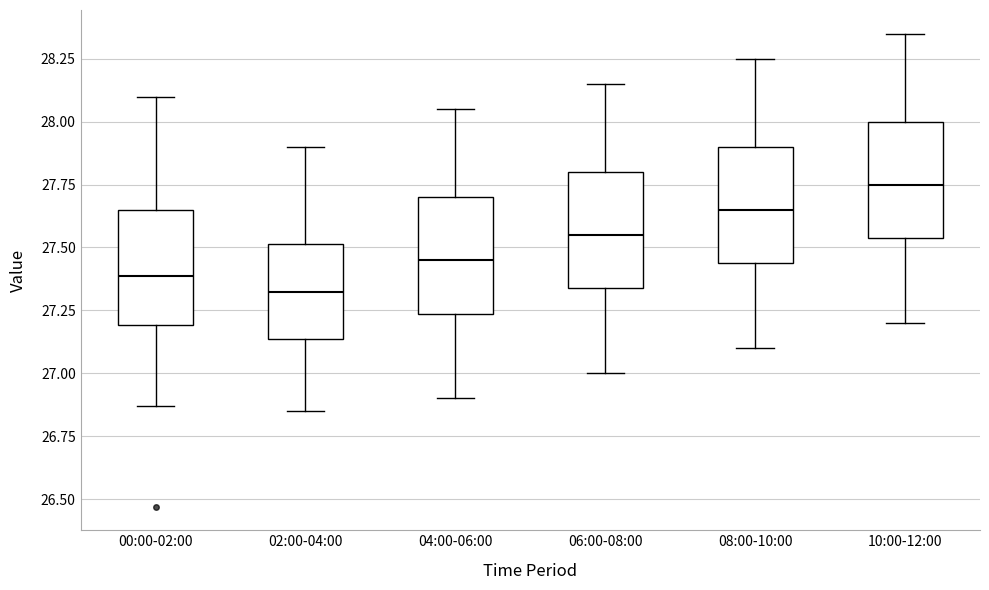

Reading left to right, transcribe this box plot: for each box, give where its median line is, the range the box spans, and where its two whiskers end, as read against the y-axis. The values are not printed on the chart, so give them approximately, as read against the axis.

00:00-02:00: median 27.40, box 27.20 to 27.65, whiskers 26.85 to 28.10
02:00-04:00: median 27.35, box 27.15 to 27.50, whiskers 26.85 to 27.90
04:00-06:00: median 27.45, box 27.25 to 27.70, whiskers 26.90 to 28.05
06:00-08:00: median 27.55, box 27.35 to 27.80, whiskers 27.00 to 28.15
08:00-10:00: median 27.65, box 27.45 to 27.90, whiskers 27.10 to 28.25
10:00-12:00: median 27.75, box 27.55 to 28.00, whiskers 27.20 to 28.35